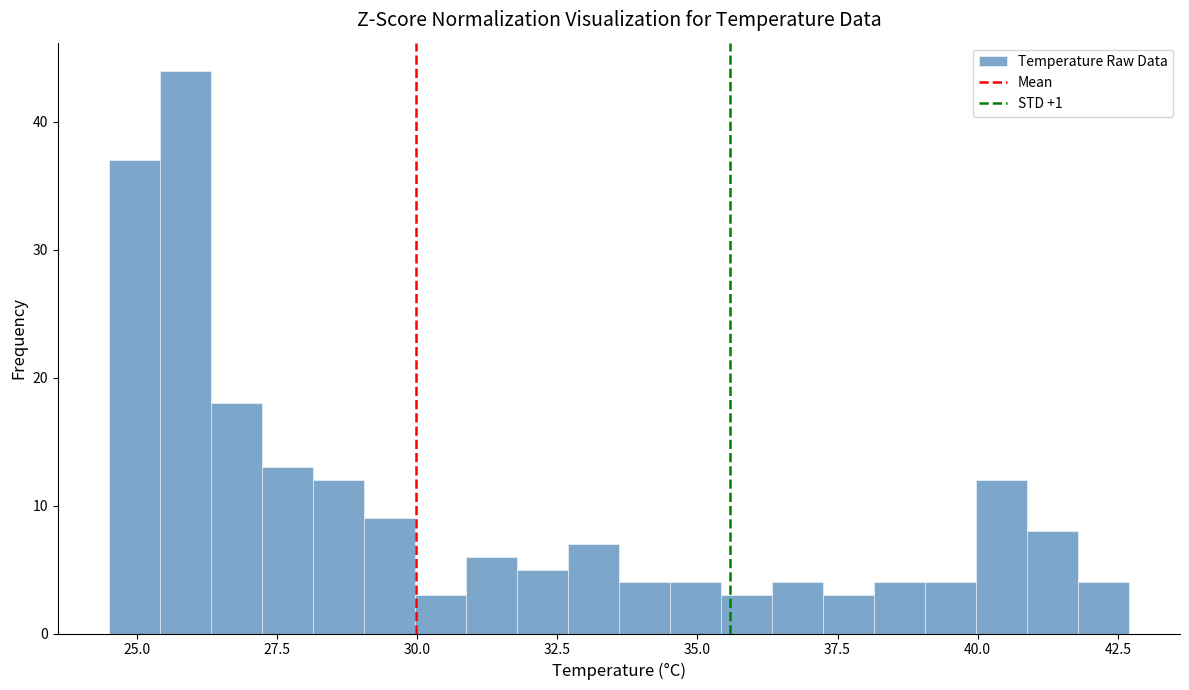

Around what value on the x-axis is the tallest bar? Give the approximate position of its centre, as read against the axis.

26.0